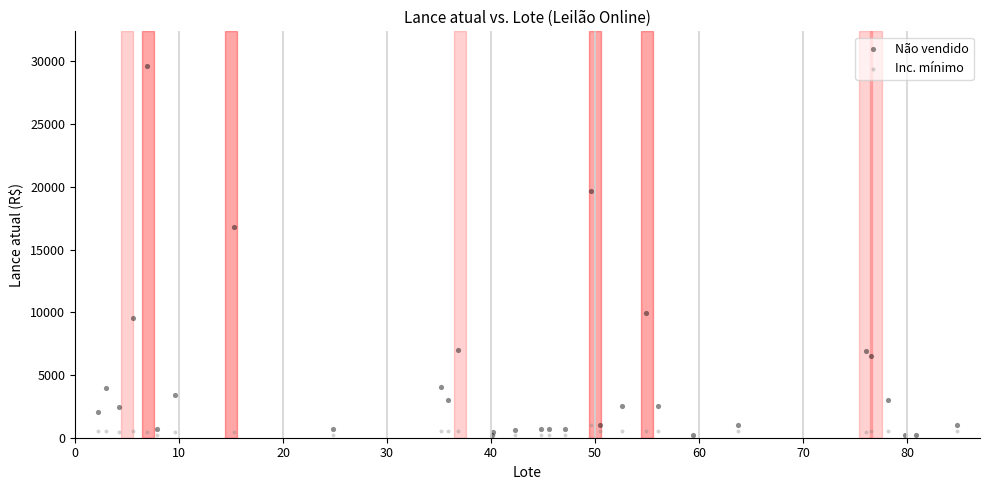

Which series has the widest spread of Y values?

Não vendido